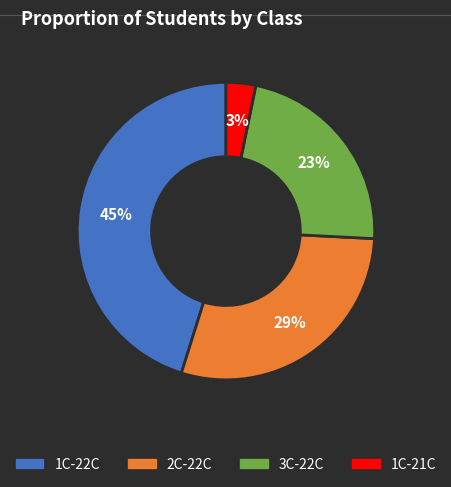

Combined, do 2C-22C and 1C-22C account for over 50%?

Yes